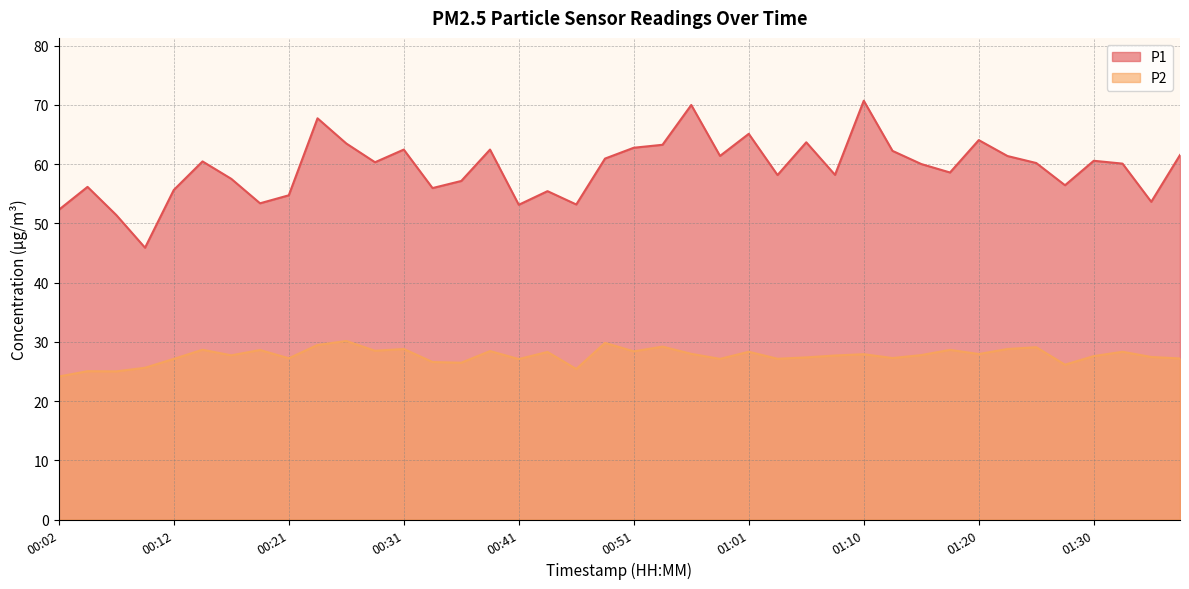

How many data points in P2 are above 27?

32